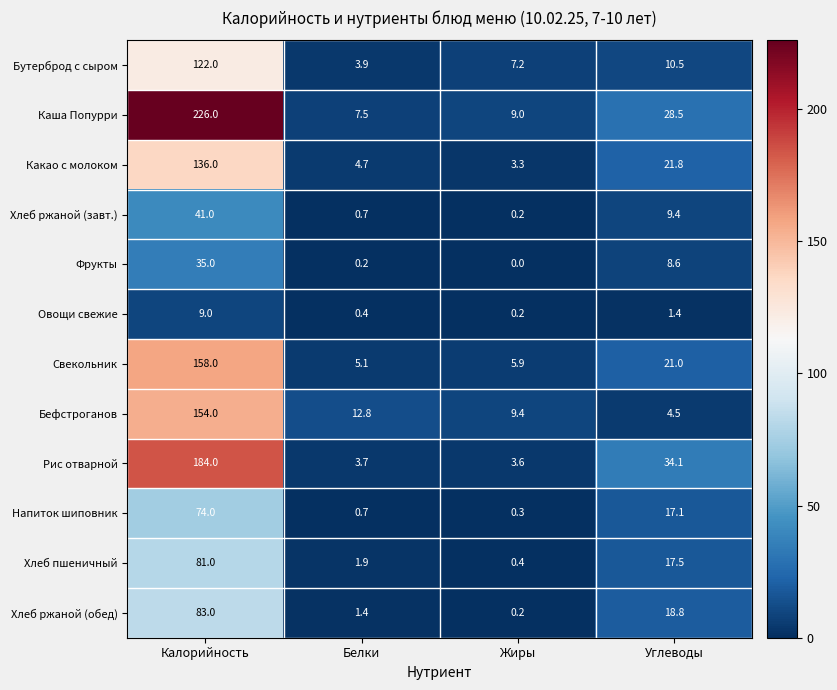

How many values in the Хлеб ржаной (обед) series are below 18?

2